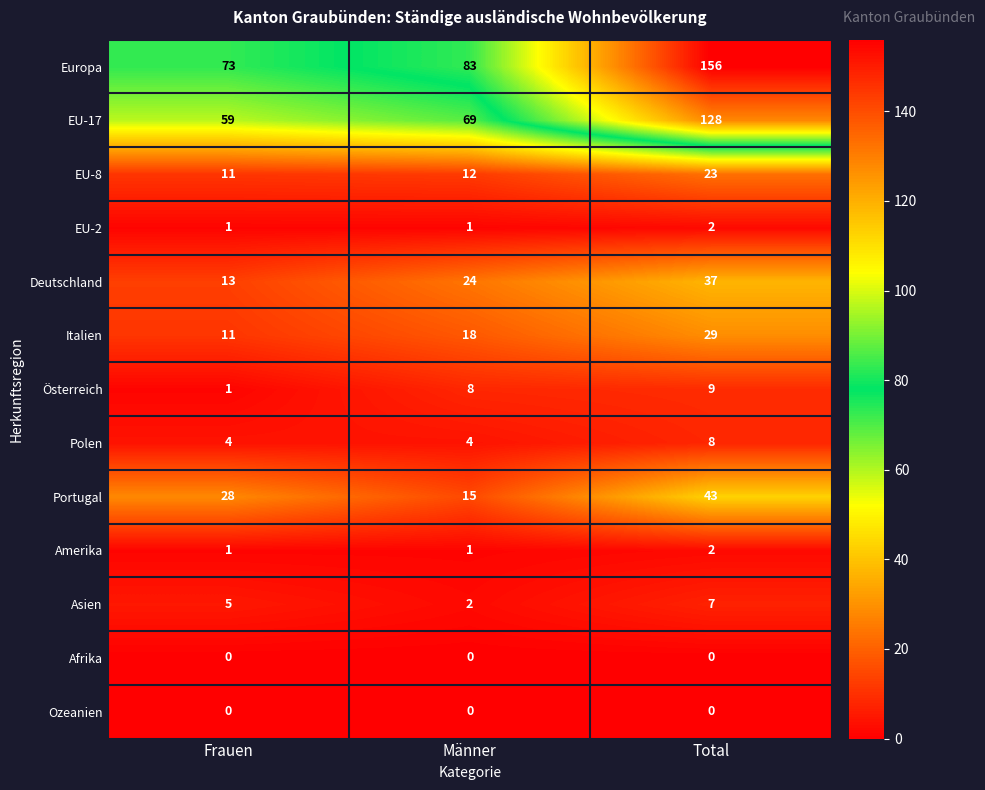

Which series has the largest total across all categories?

Europa